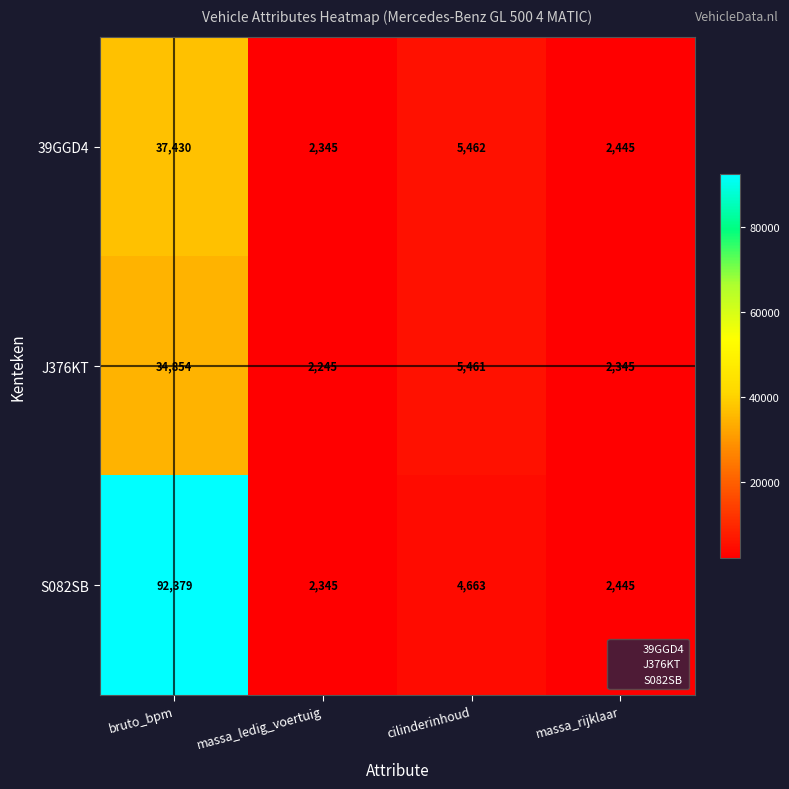

What is the sum of the 39GGD4 values at massa_rijklaar and cilinderinhoud?

7907